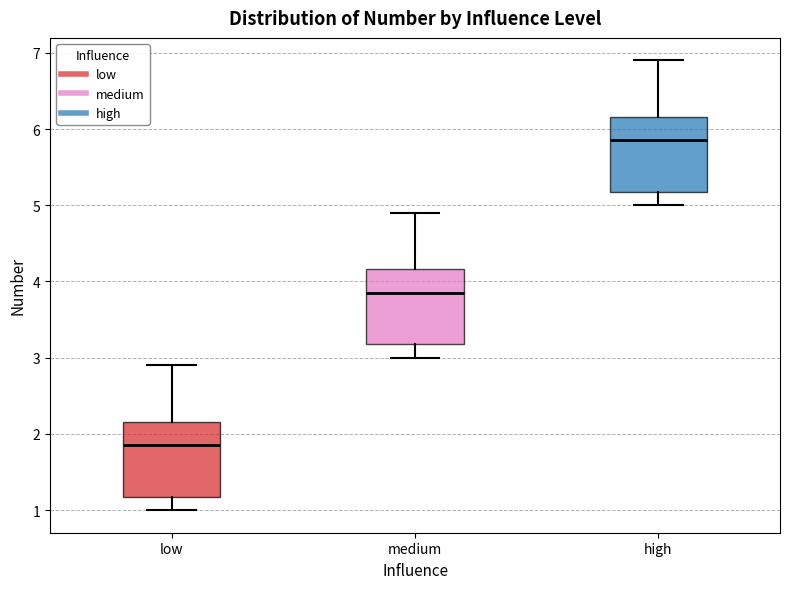

Where does the lower whisker of the box for low end on the y-axis? The values are not printed on the chart, so give them approximately, as read against the axis.

1.0